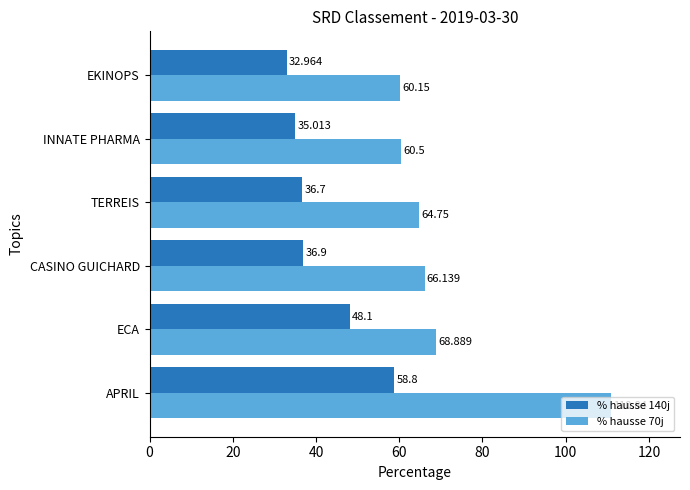

What is the difference between the maximum and minimum values in the % hausse 70j series?

50.7